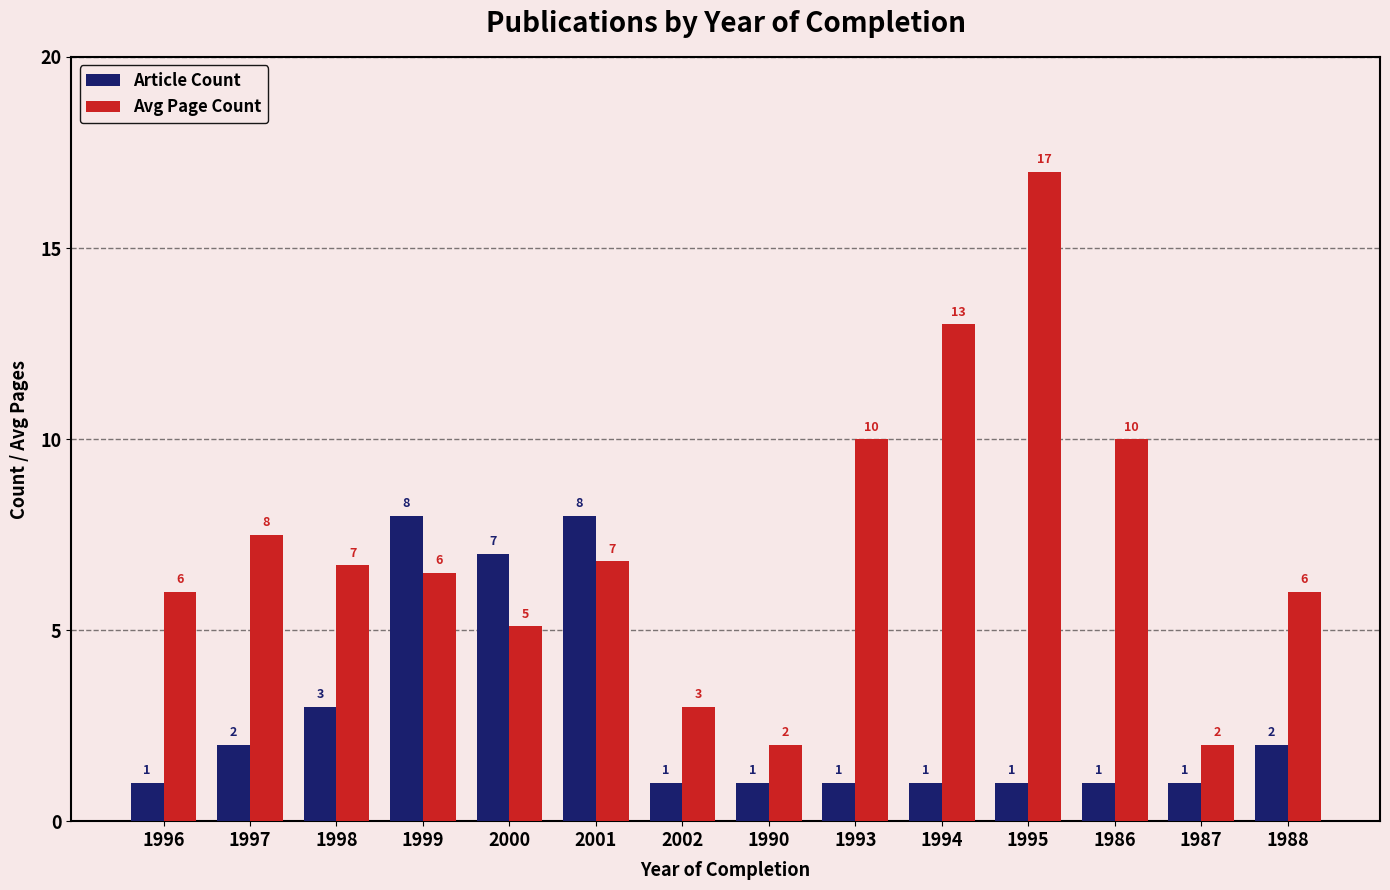

Which category has the highest value across all series?

1995